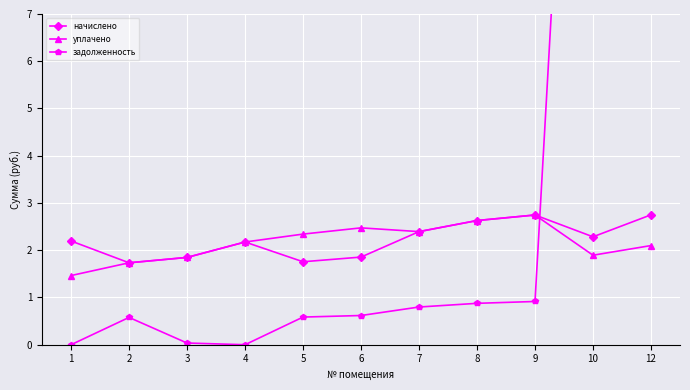

In уплачено, how many points are lower than both neighbors (excluding endpoints)?

2